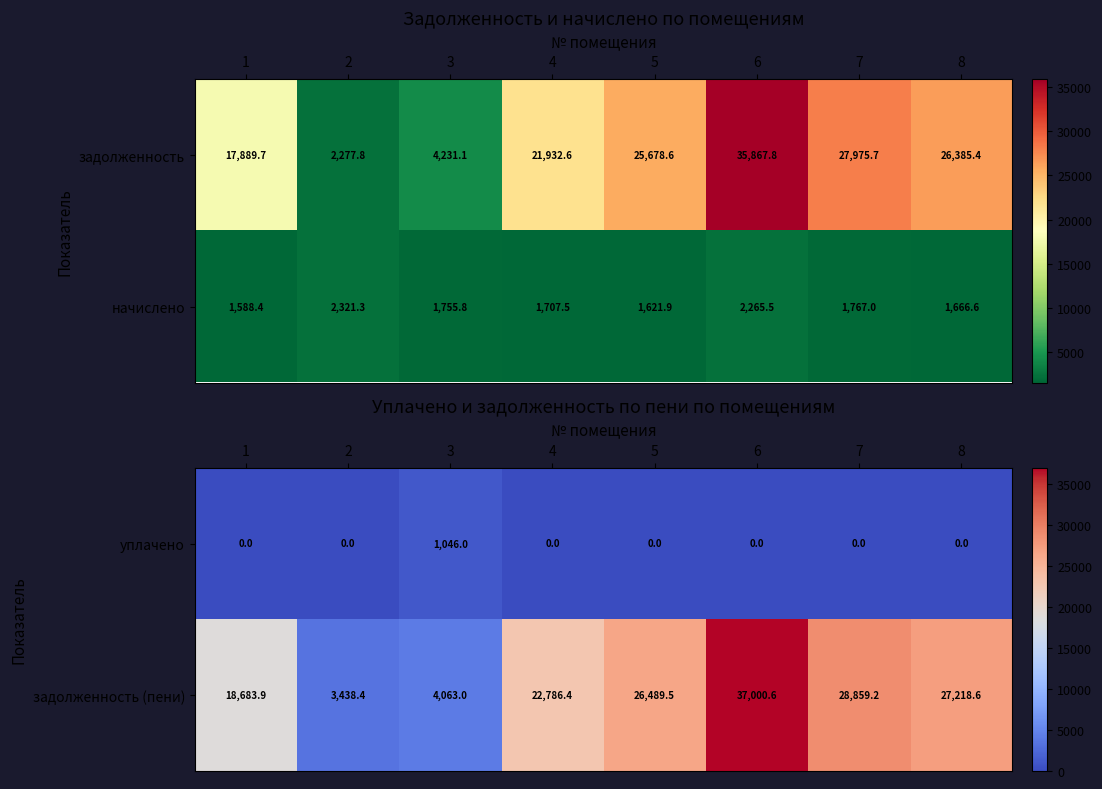

What is the difference between the maximum and minimum values in the уплачено series?

1046.0